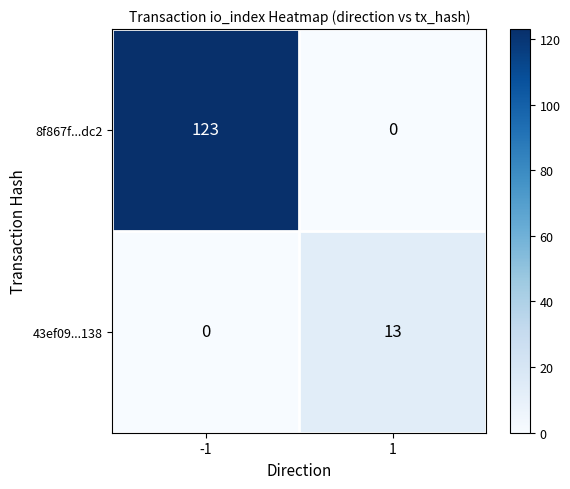

Which series has the largest range (max minus min)?

8f867f...dc2